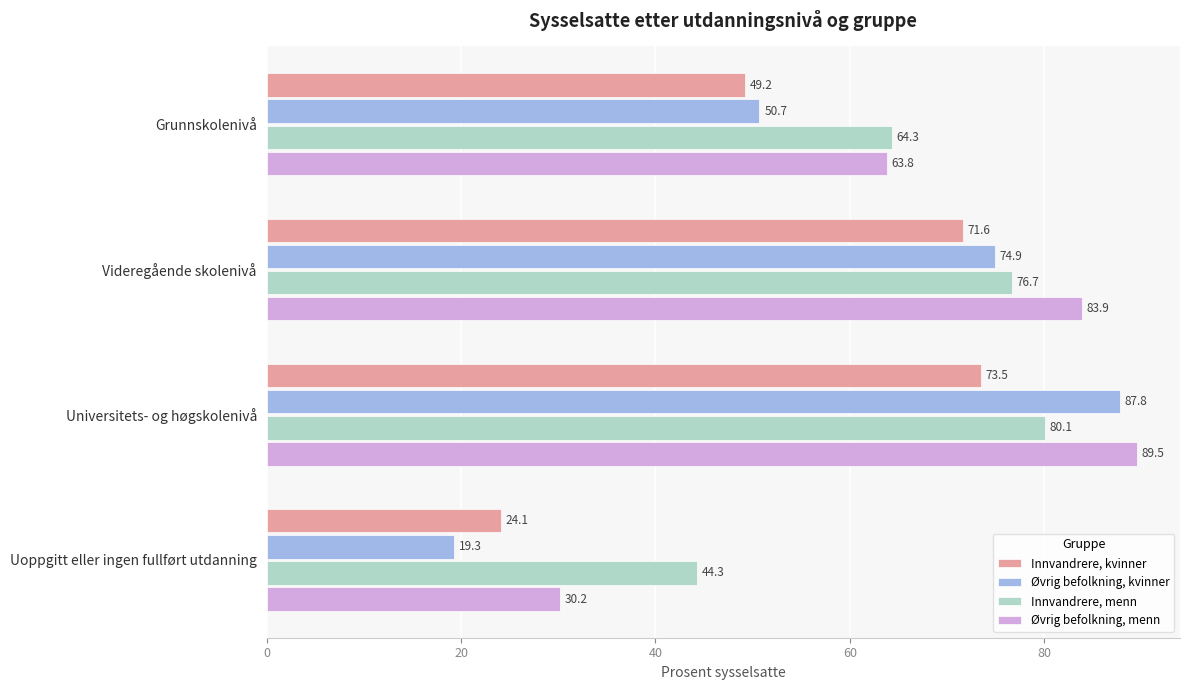

What is the difference between the maximum and minimum values in the Innvandrere, kvinner series?

49.4